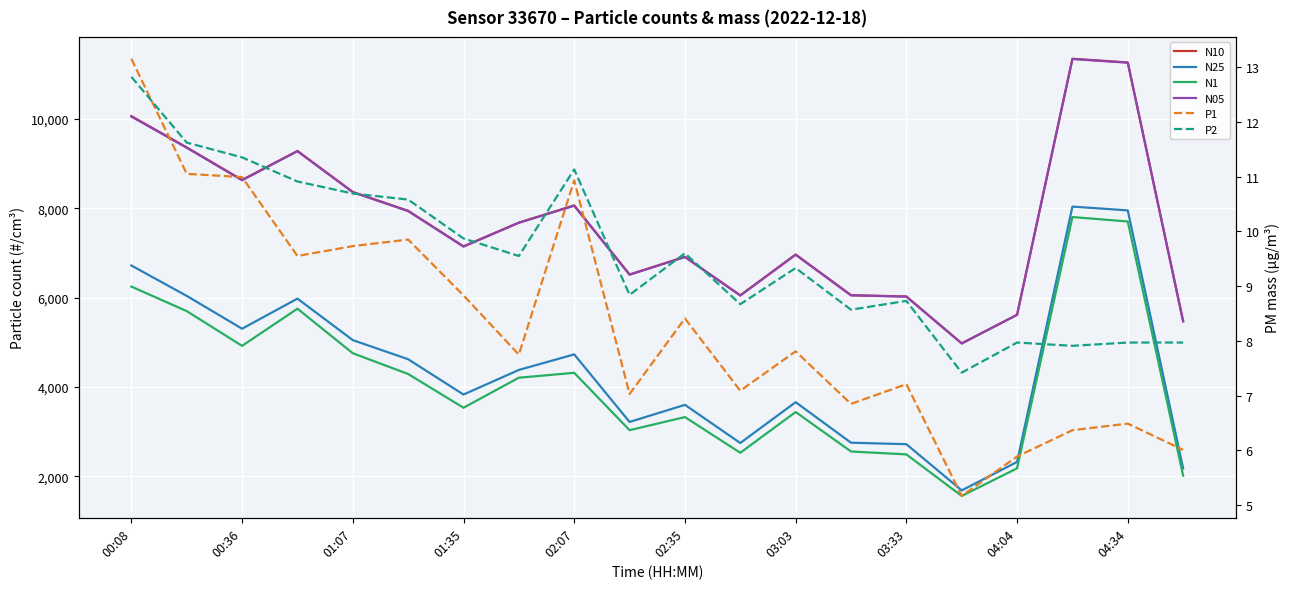

What are all the series names shown in the legend?

N10, N25, N1, N05, P1, P2